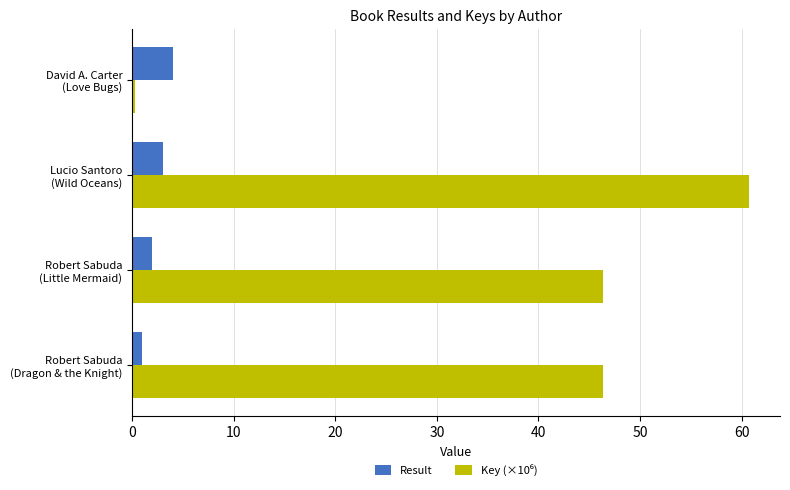

What is the average value of the Result series?

2.5